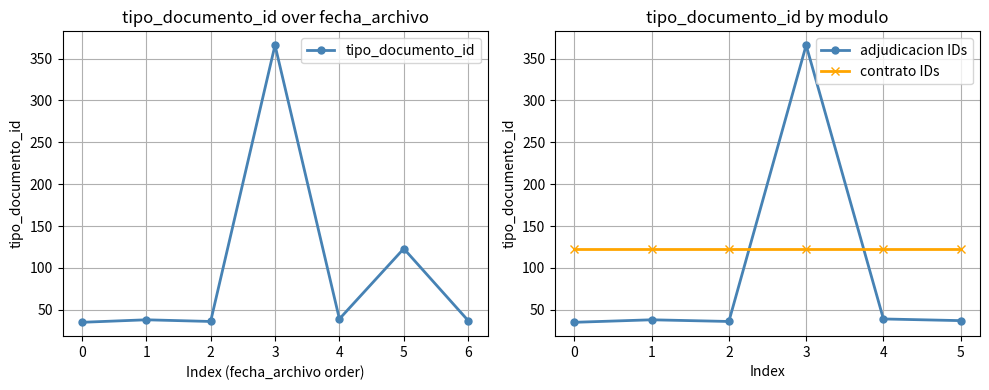

What is the value of the adjudicacion IDs point at the 2nd from the left?

38